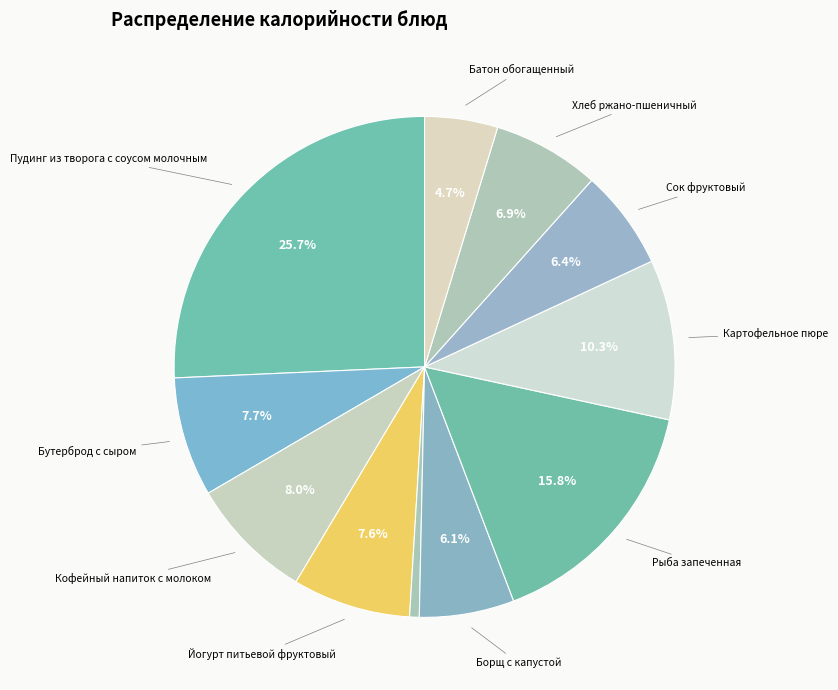

Count the number of slices in the pie.

11